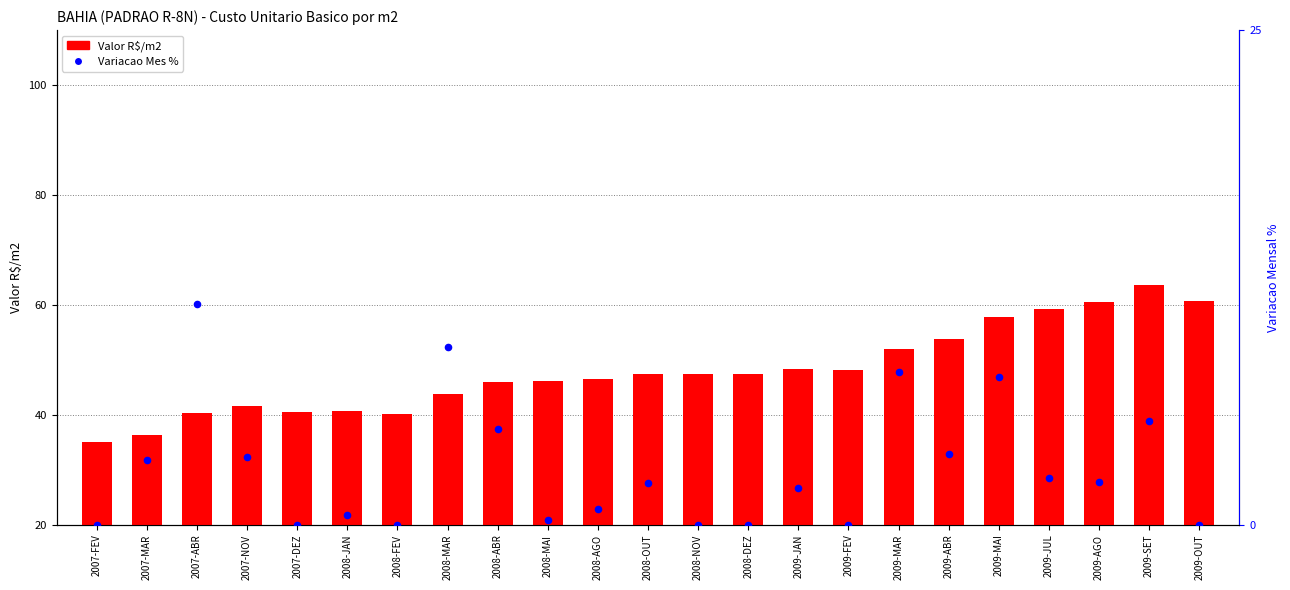

Which series contains the lowest Y value?

Variacao Mes %